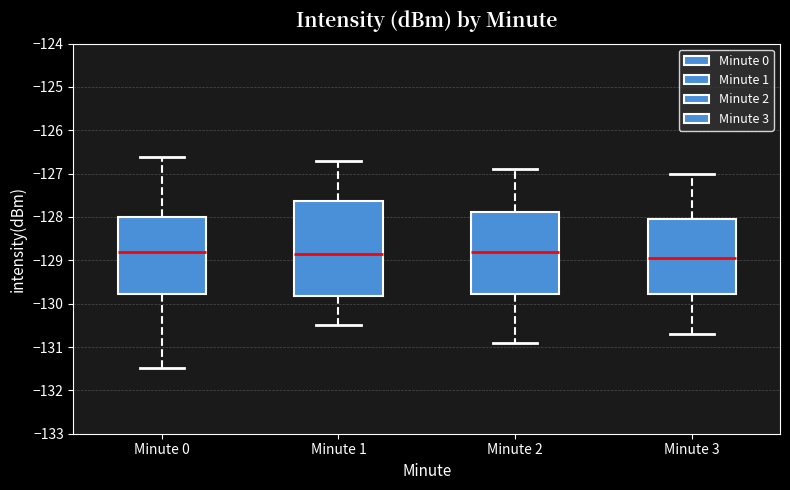

Where does the lower whisker of the box for Minute 1 end on the y-axis? The values are not printed on the chart, so give them approximately, as read against the axis.

-130.5